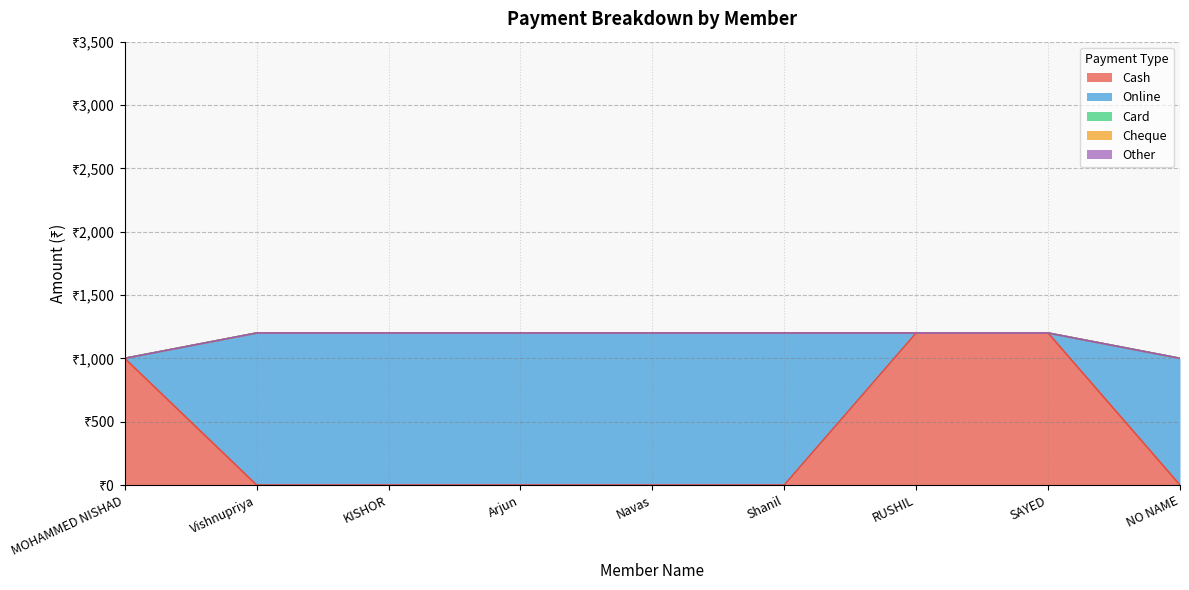

What is the label of the 9th point from the right?

MOHAMMED NISHAD